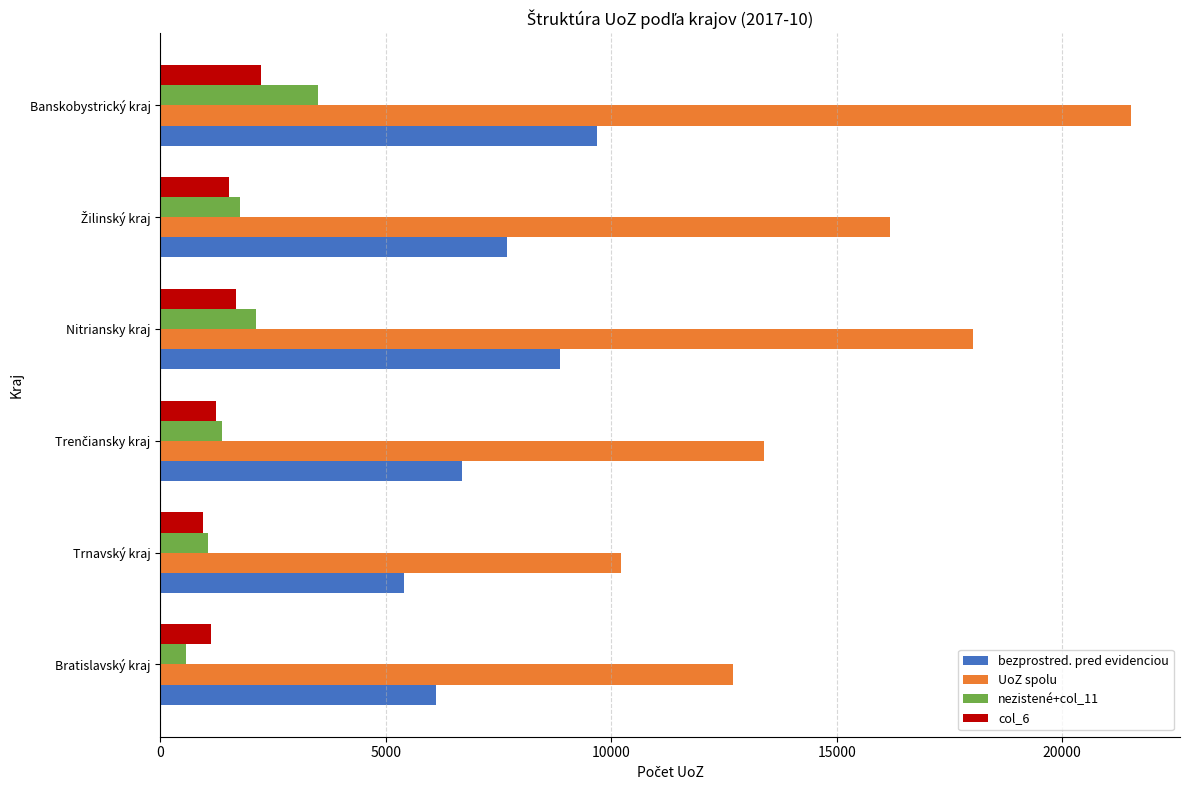

What is the total value across all series at Banskobystrický kraj?

36940